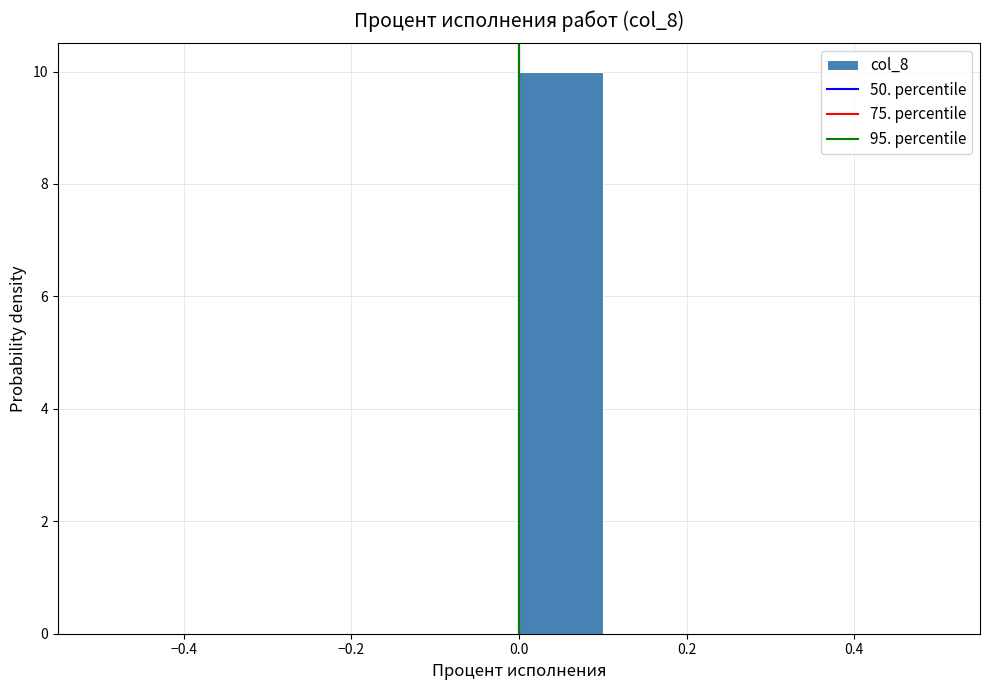

Over which range of the x-axis is the bar tallest?

0.0 to 0.1